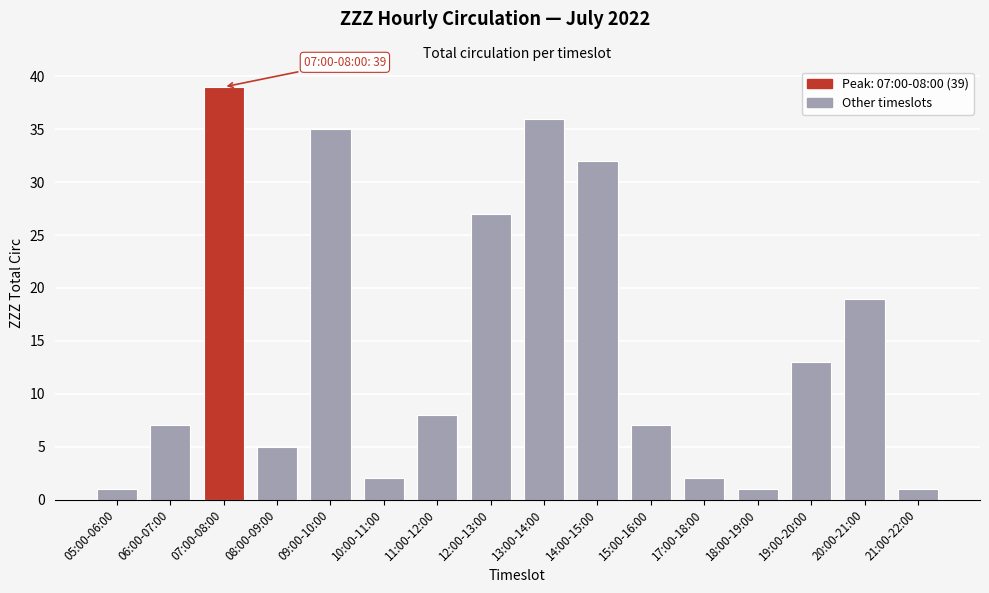

Reading left to right, list all the values displayed in this chart.

1	7	39	5	35	2	8	27	36	32	7	2	1	13	19	1